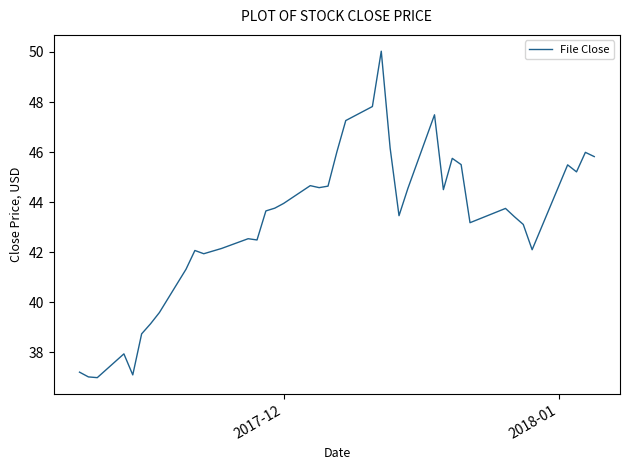

What is the difference between the maximum and minimum values?

13.0